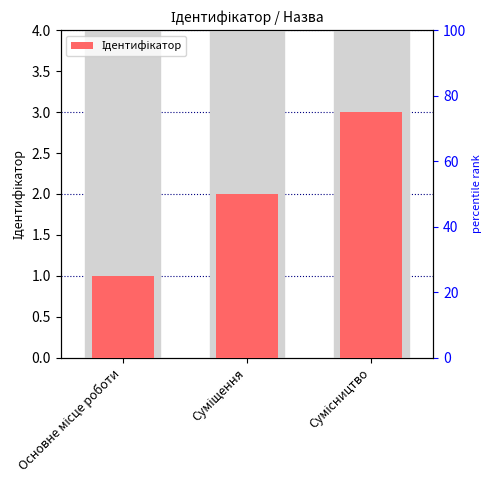

What value does the data have at Сумісництво?

3